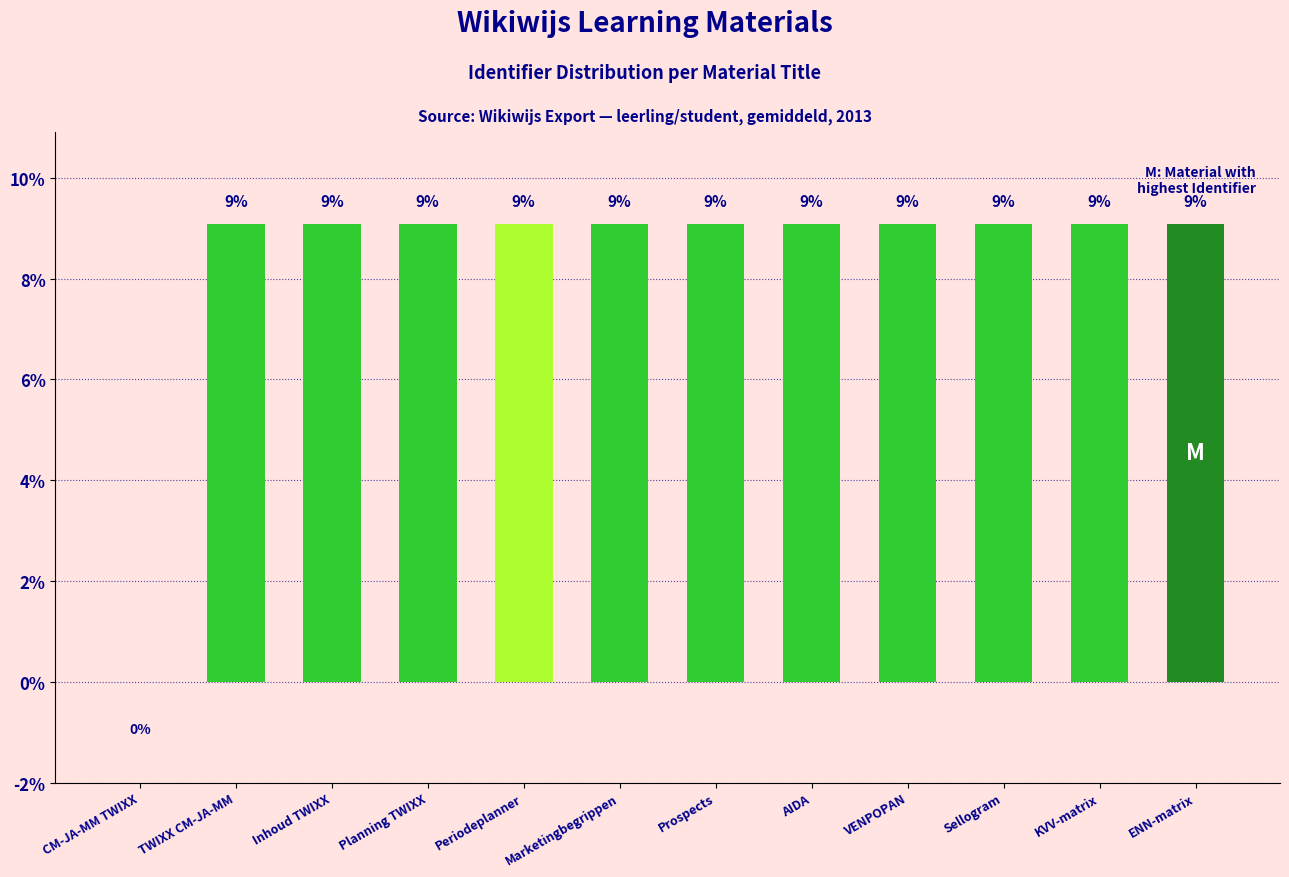

What is the sum of the values at KVV-matrix and AIDA?

18.2